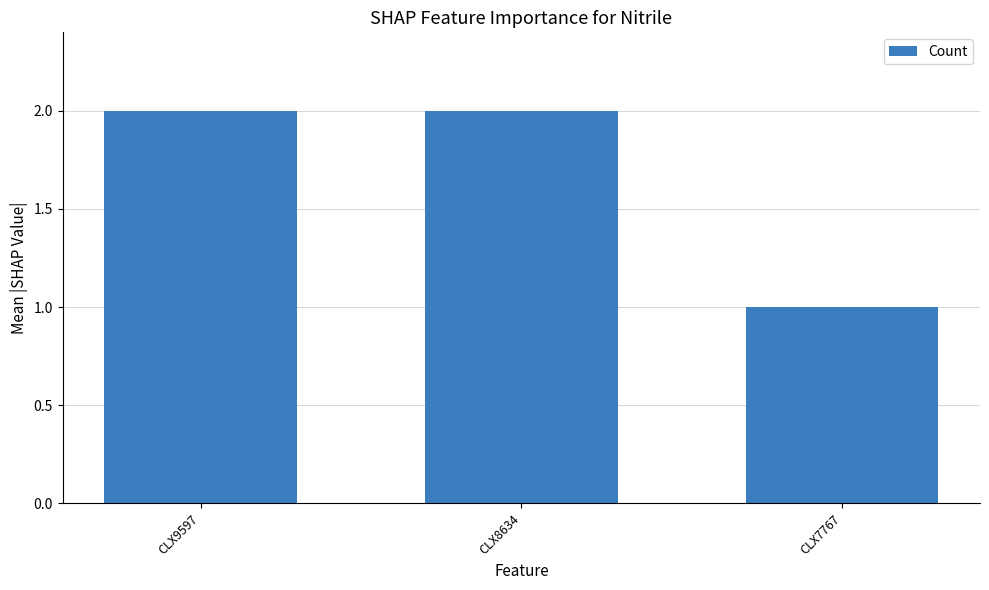

The value at CLX8634 is 1. True or false?

False